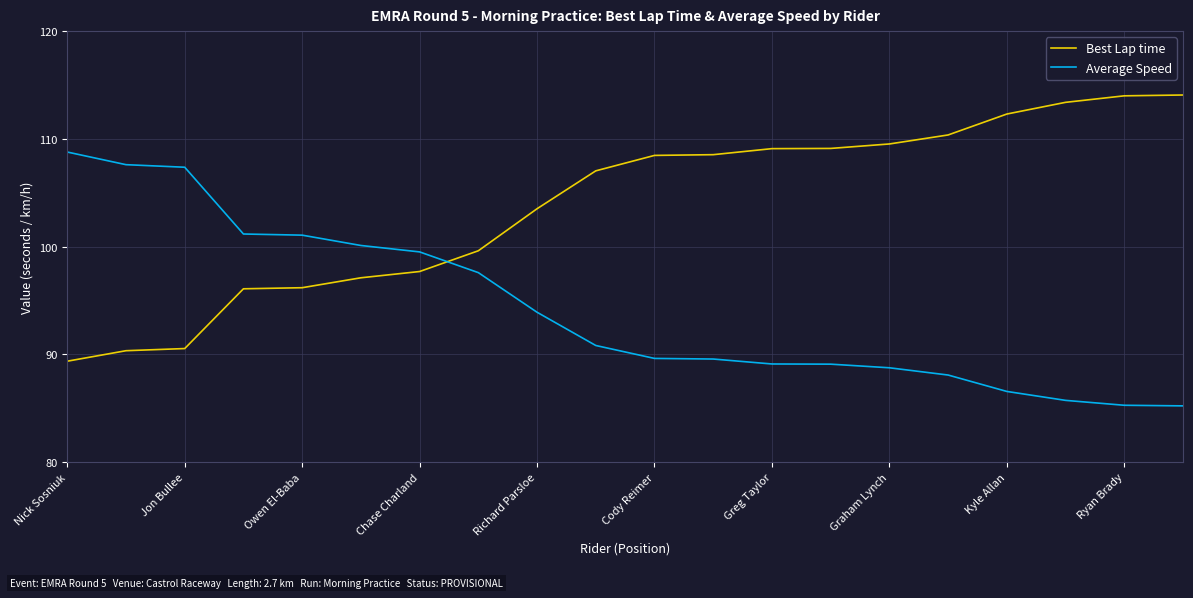

What is the lowest value of the Average Speed series?

85.2